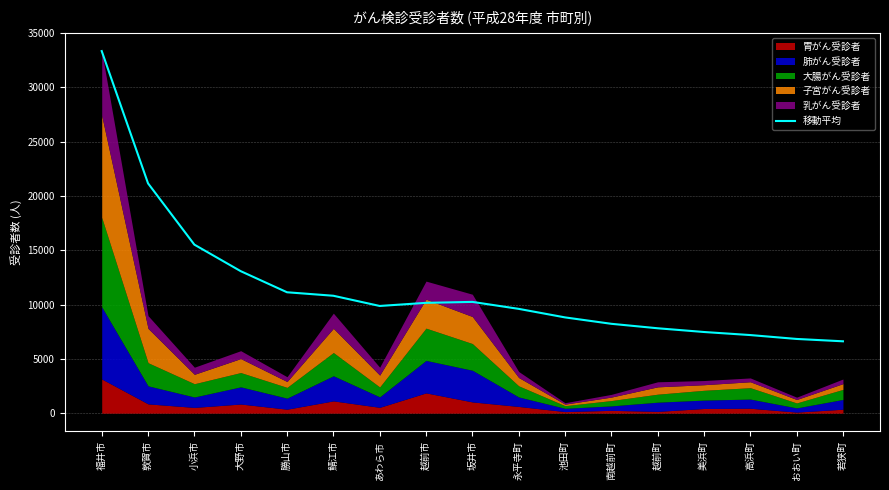

What is the difference between the maximum and minimum values?

26723.5